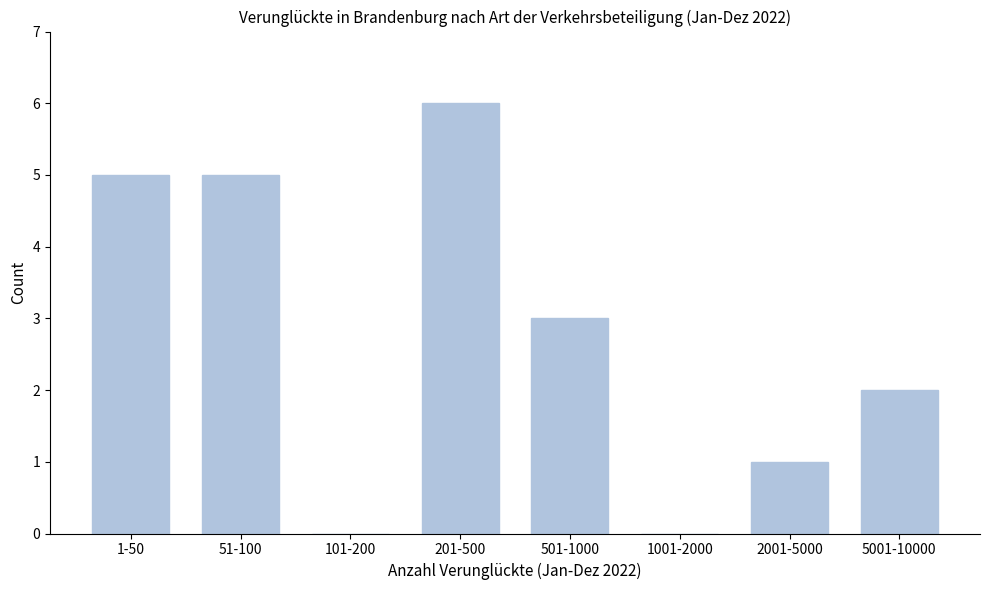

Reading left to right, transcribe all the data shown in this chart.

1-50=5	51-100=5	101-200=0	201-500=6	501-1000=3	1001-2000=0	2001-5000=1	5001-10000=2